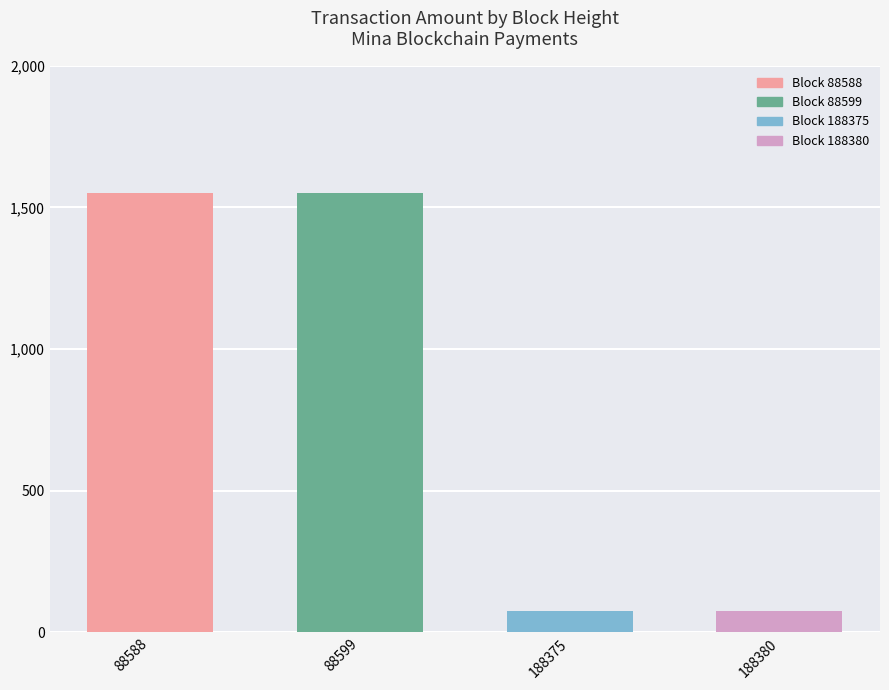

What is the approximate value at 88599?

1549.9